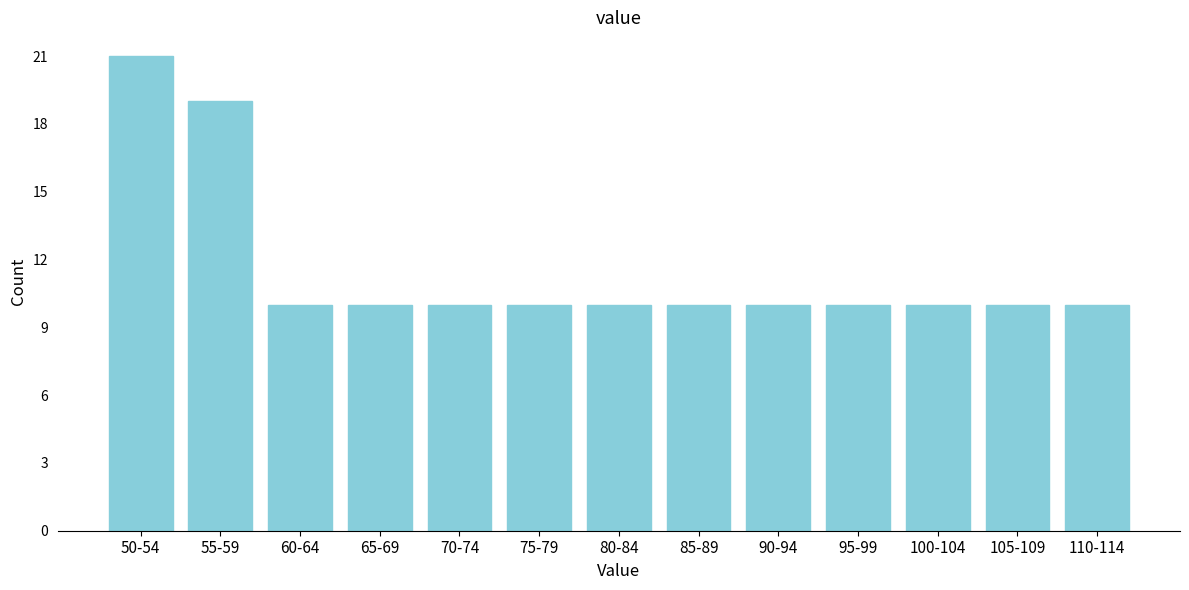

Reading left to right, transcribe all the data shown in this chart.

21	19	10	10	10	10	10	10	10	10	10	10	10